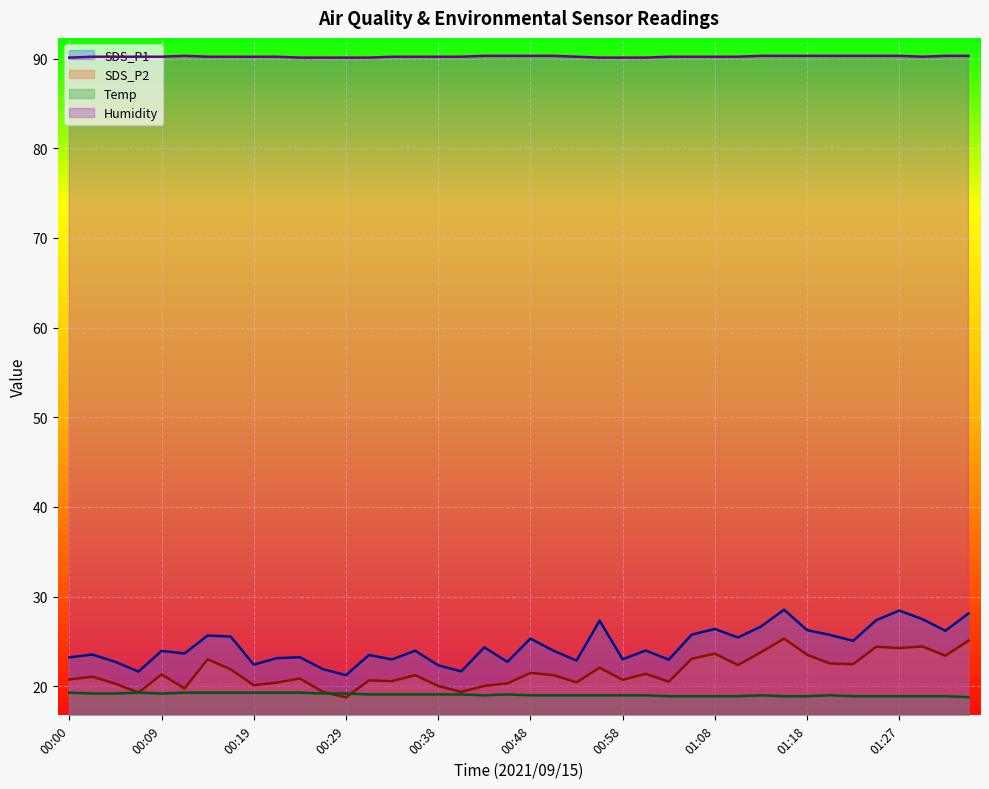

The value of Humidity at 00:24 is 50.4. True or false?

False